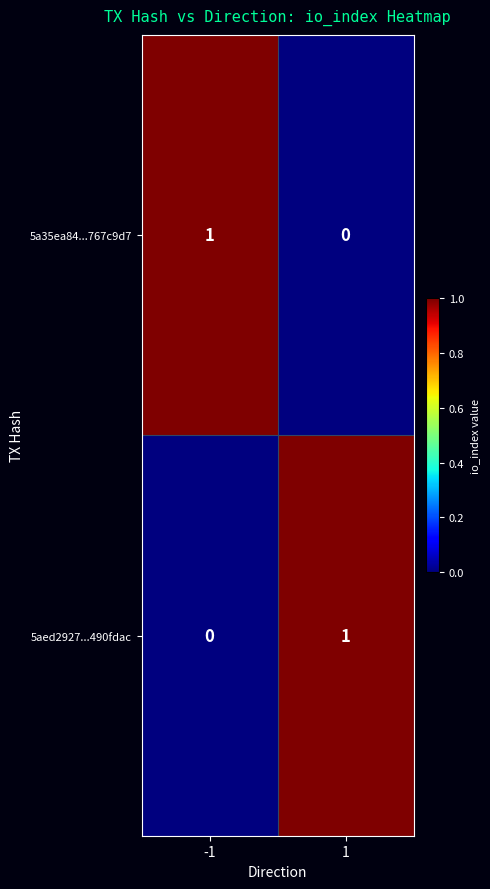

List the labels in order of 5aed2927...490fdac value, smallest first.

-1, 1